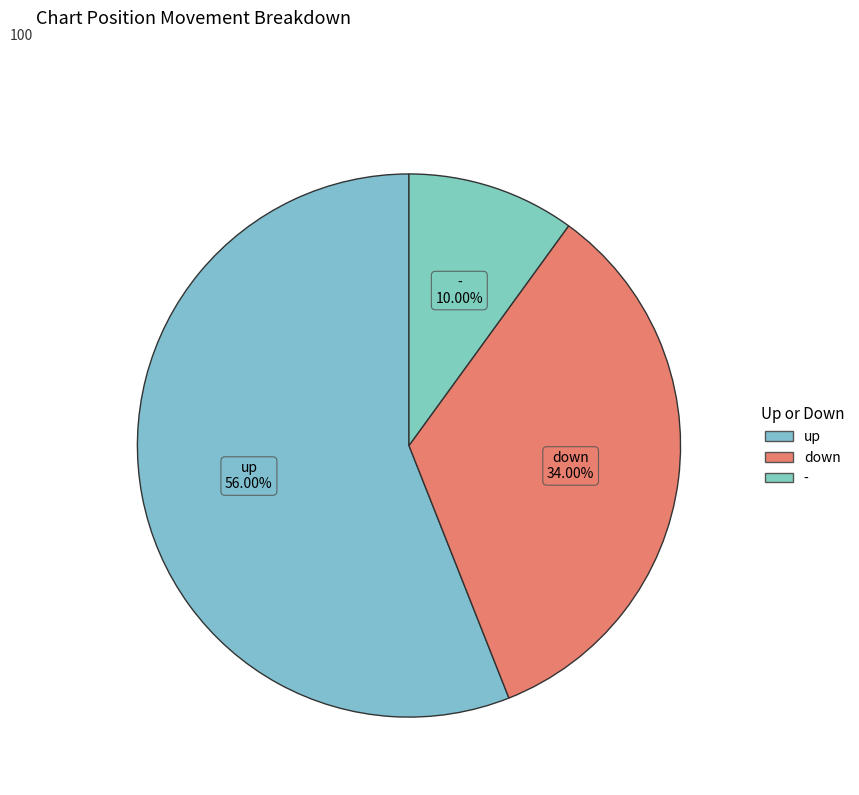

Rank the categories by value from highest to lowest.

up, down, -